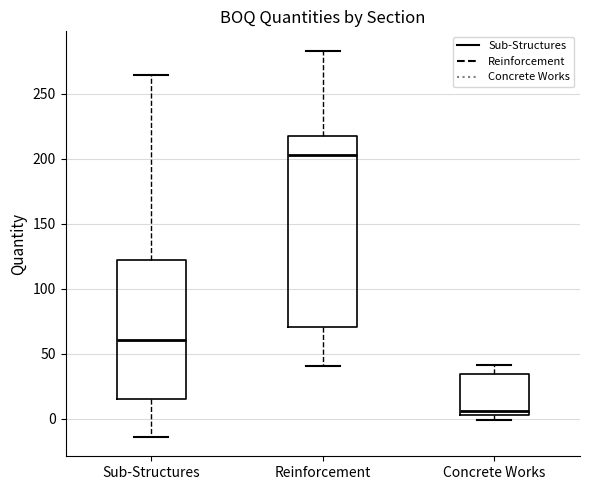

Reading left to right, read every box against the y-axis: the position of its median line, the range the box covers, and the ends of its whiskers. The values are not printed on the chart, so give them approximately, as read against the axis.

Sub-Structures: median 60, box 15 to 120, whiskers -15 to 265
Reinforcement: median 205, box 70 to 215, whiskers 40 to 285
Concrete Works: median 5 (just above the box's lower edge), box 5 to 35, whiskers 0 to 40